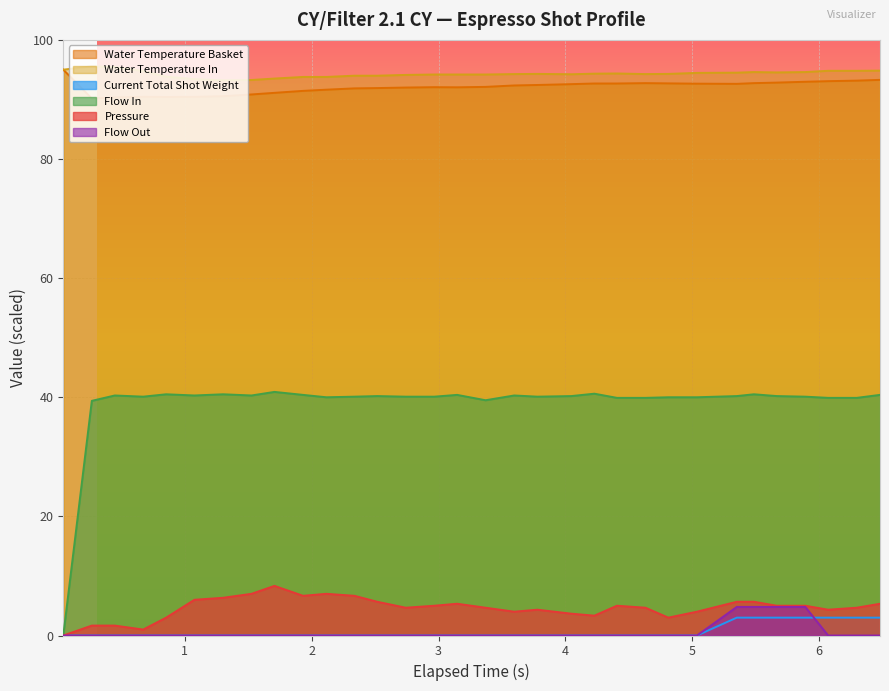

How many interior local peaks does the flow_in series have?

9